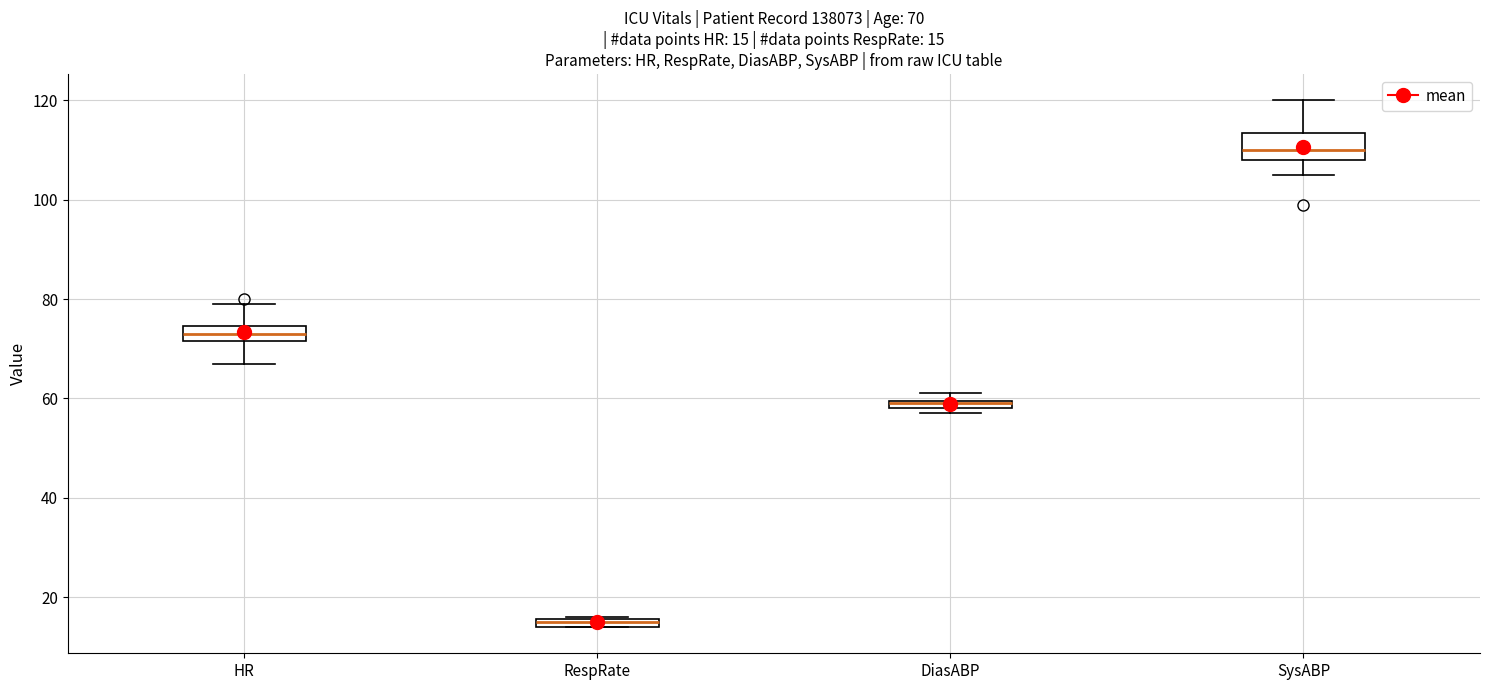

Comparing the boxes themselves (not the whiskers), which one is the tallest?

SysABP